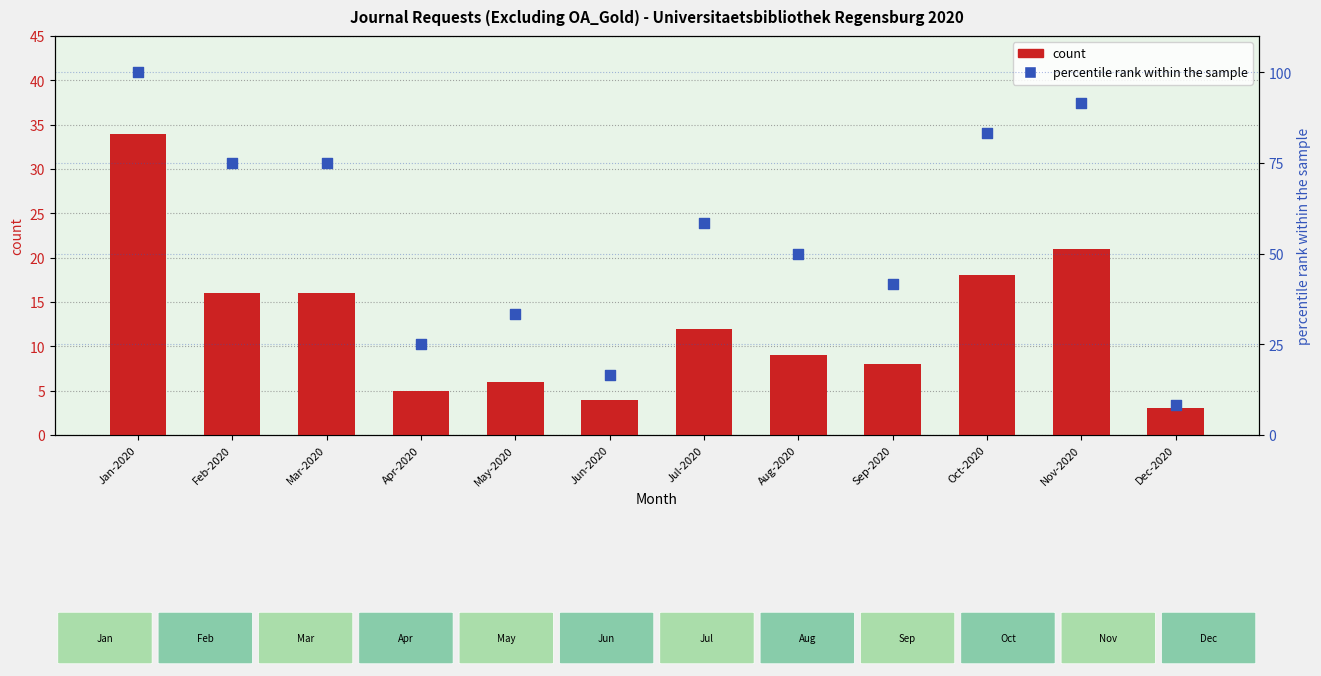

Which series has the widest spread of Y values?

percentile rank within the sample